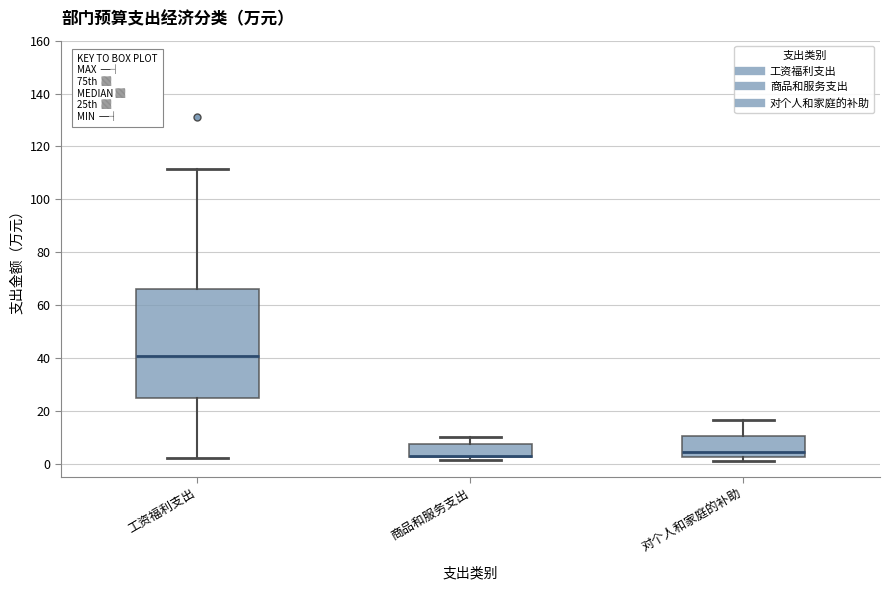

Where does the median line of the box for 商品和服务支出 sit on the y-axis? The values are not printed on the chart, so give them approximately, as read against the axis.

4